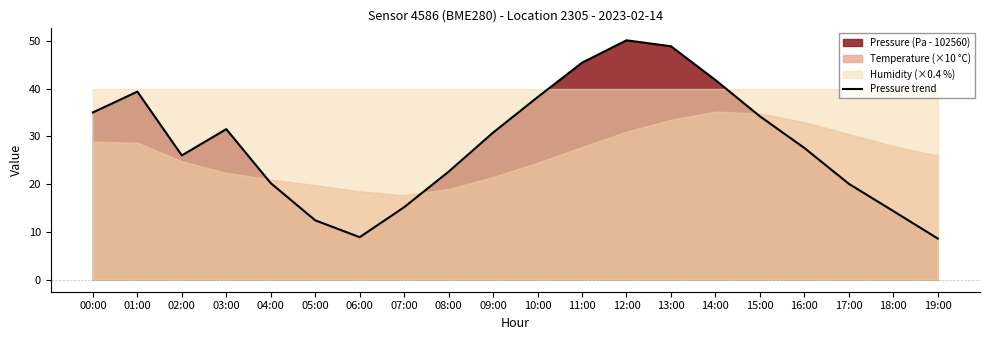

Does the chart have visible grid lines?

No